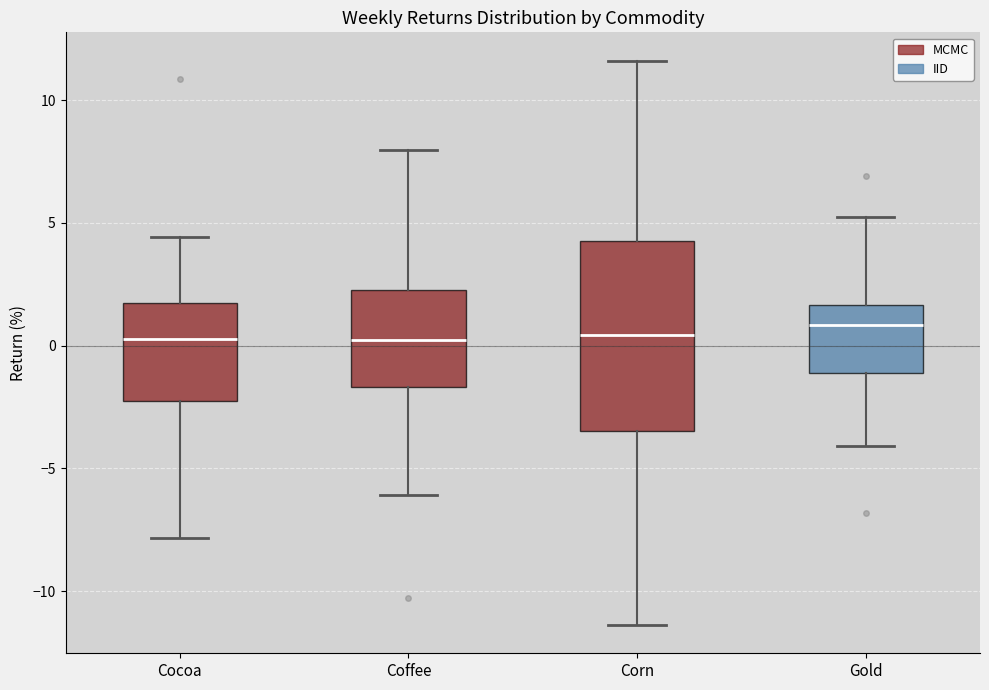

Reading left to right, read every box against the y-axis: the position of its median line, the range the box covers, and the ends of its whiskers. The values are not printed on the chart, so give them approximately, as read against the axis.

Cocoa: median 0.5, box -2.5 to 1.5, whiskers -8.0 to 4.5
Coffee: median 0.0, box -1.5 to 2.5, whiskers -6.0 to 8.0
Corn: median 0.5, box -3.5 to 4.5, whiskers -11.5 to 11.5
Gold: median 1.0, box -1.0 to 1.5, whiskers -4.0 to 5.0